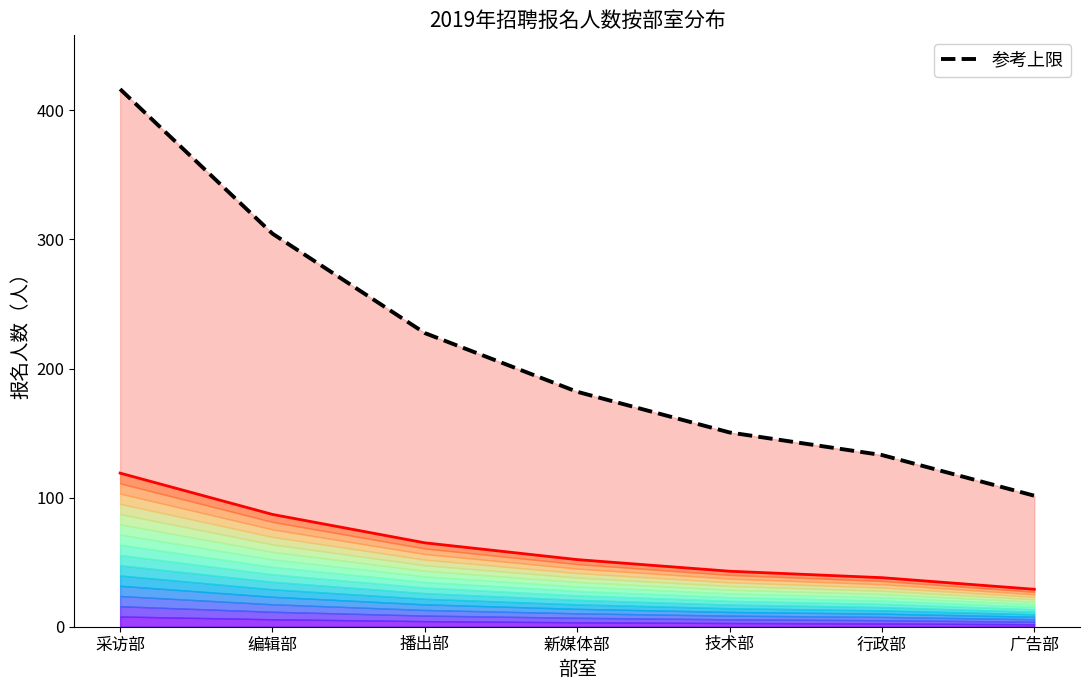

Rank the series at 采访部 from lowest to highest value.

报名人数上限, 参考上限